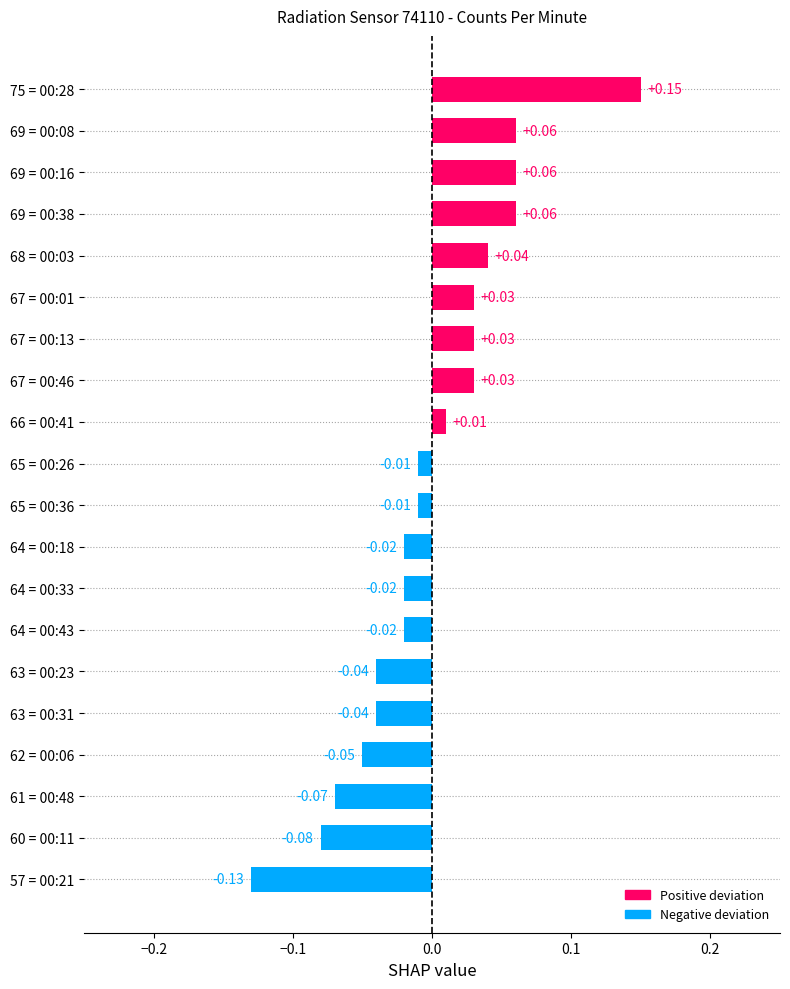

The Negative deviation series shows -0.1 at 68 = 00:03. True or false?

False